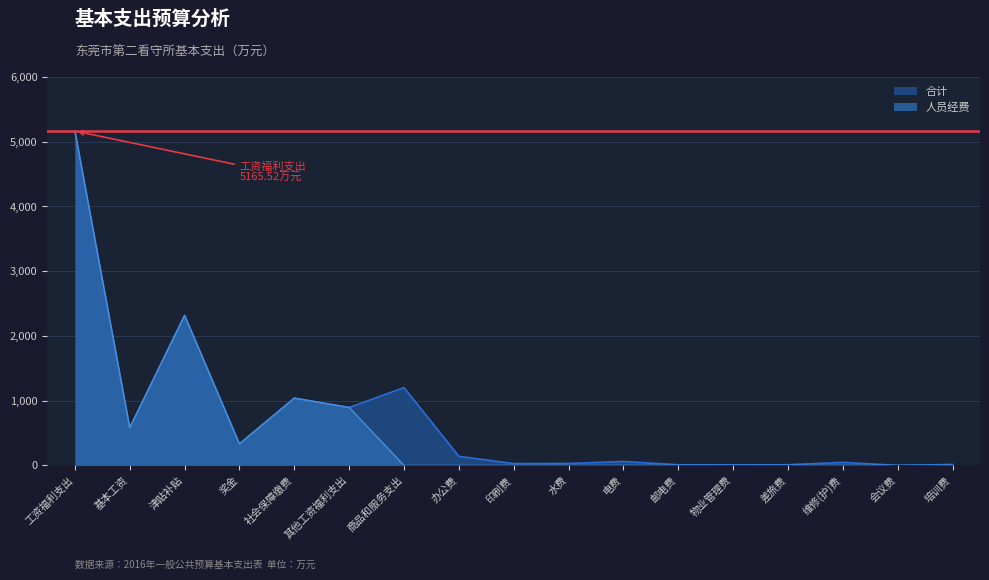

Is it true that 合计 equals 331.8 at 奖金?

True